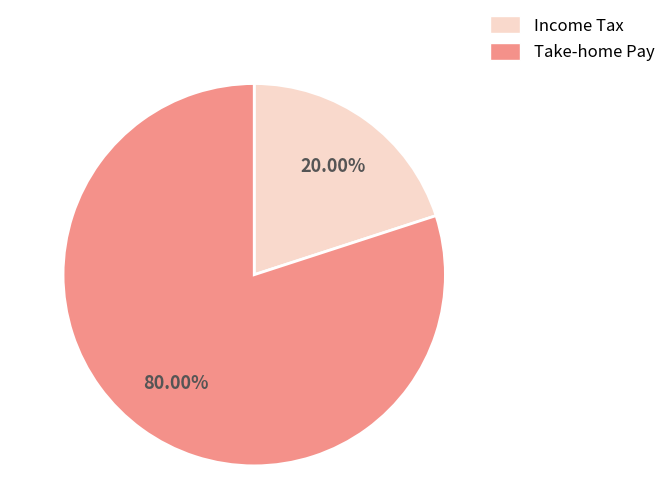

To the nearest percent, what is the difference between the largest and smallest slice percentages?

60%